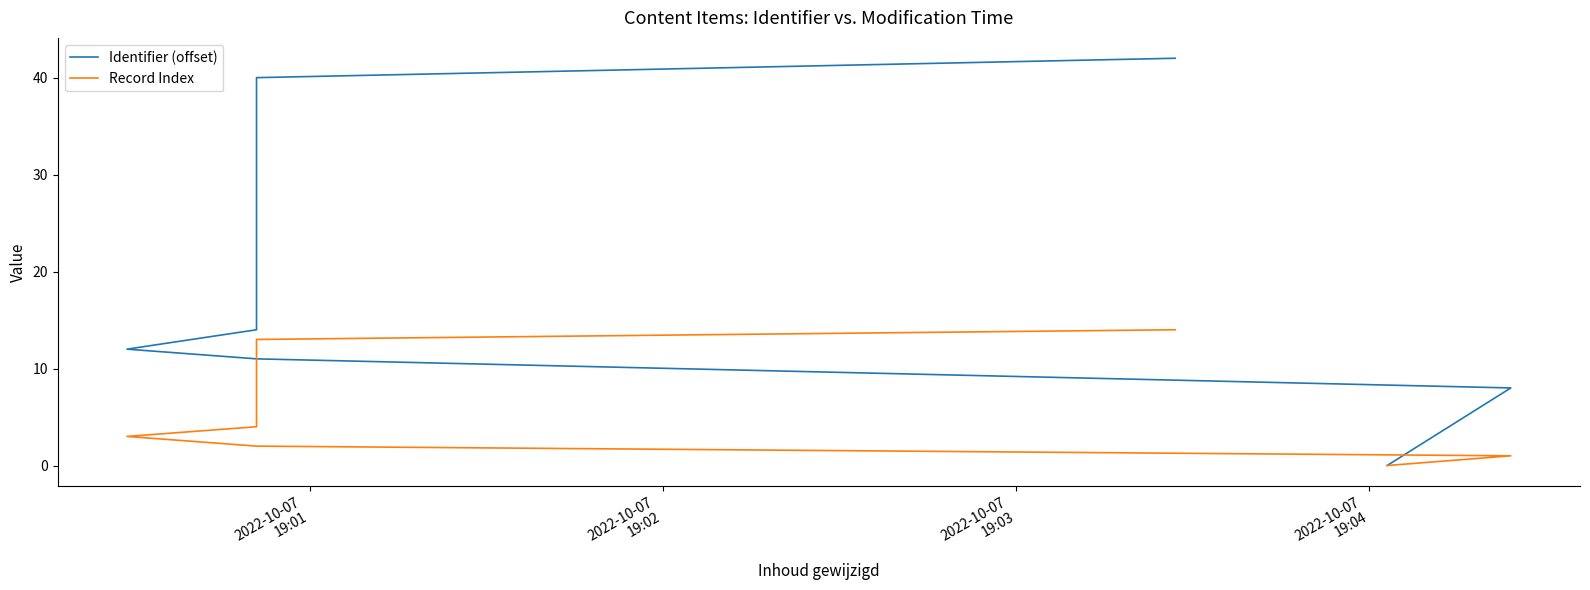

What are all the series names shown in the legend?

Identifier (offset), Record Index